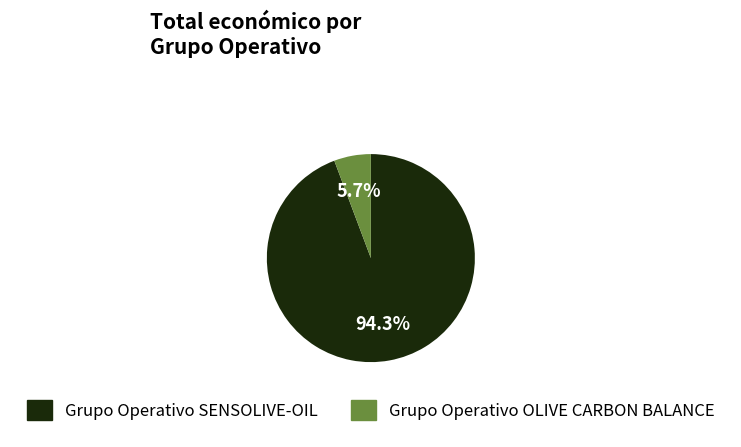

To the nearest percent, what portion does Grupo Operativo OLIVE CARBON BALANCE represent?

6%